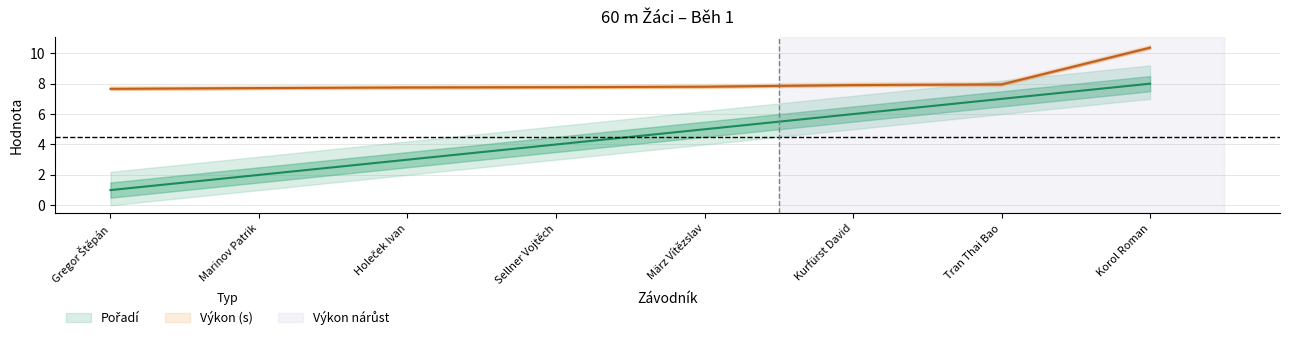

True or false: Pořadí and Výkon intersect in this chart.

False